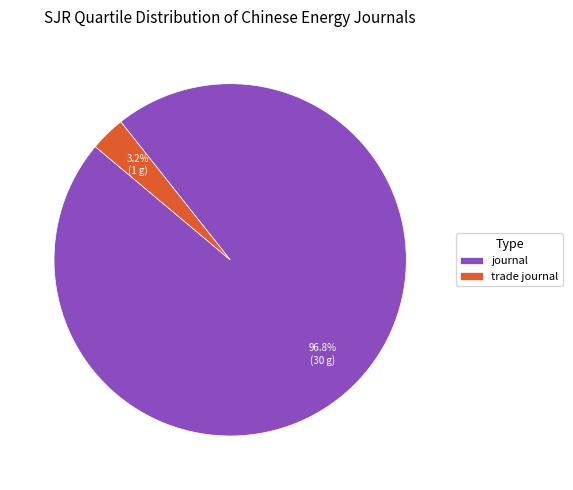

The journal slice represents 97% of the pie. True or false?

True